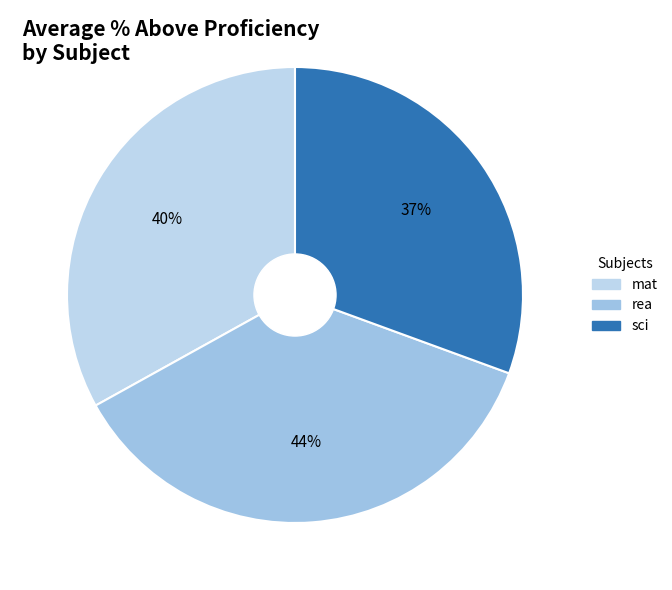

Approximately how many times larger is the value at rea compared to mat?

1.1